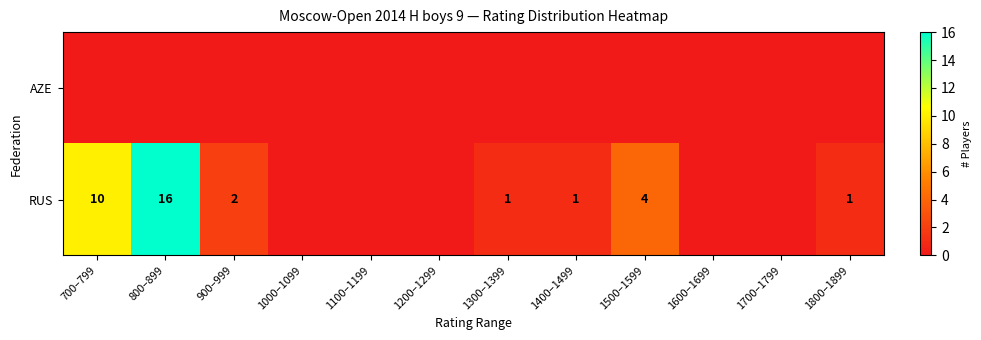

The value of RUS at 1300–1399 is 1. True or false?

True